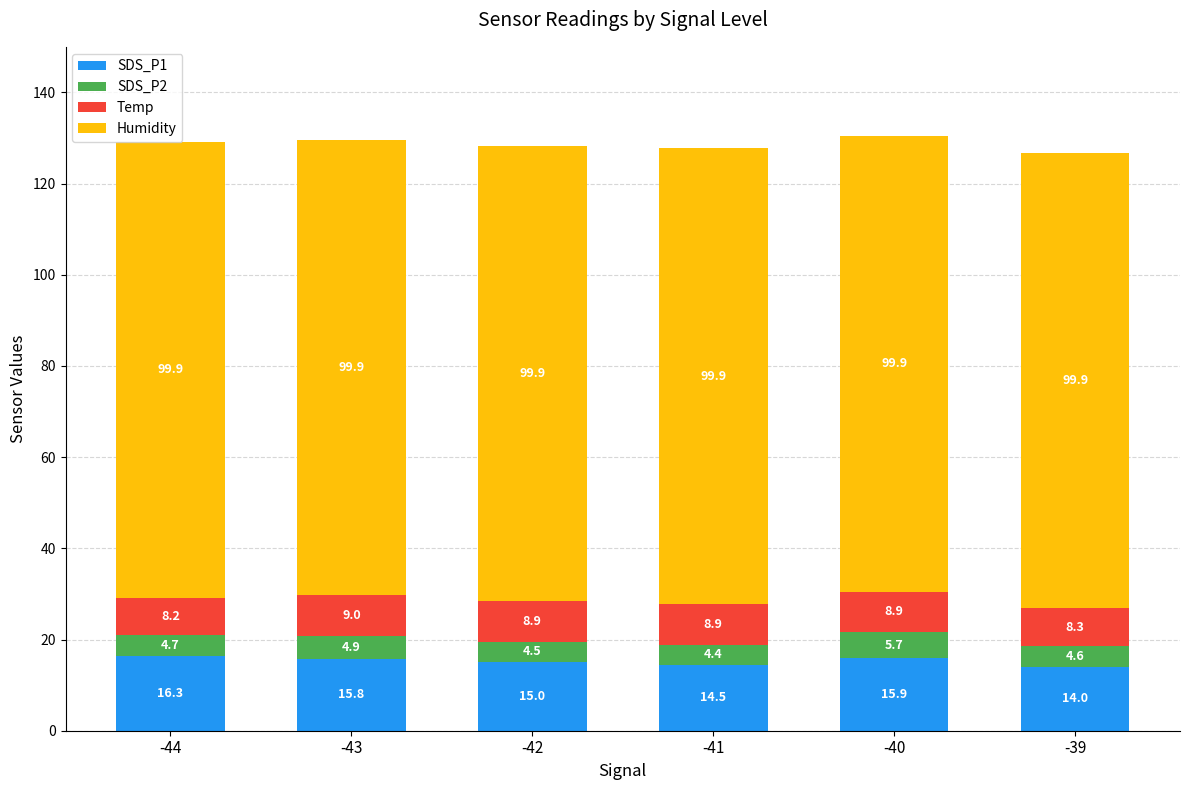

Count the number of data series in this chart.

4